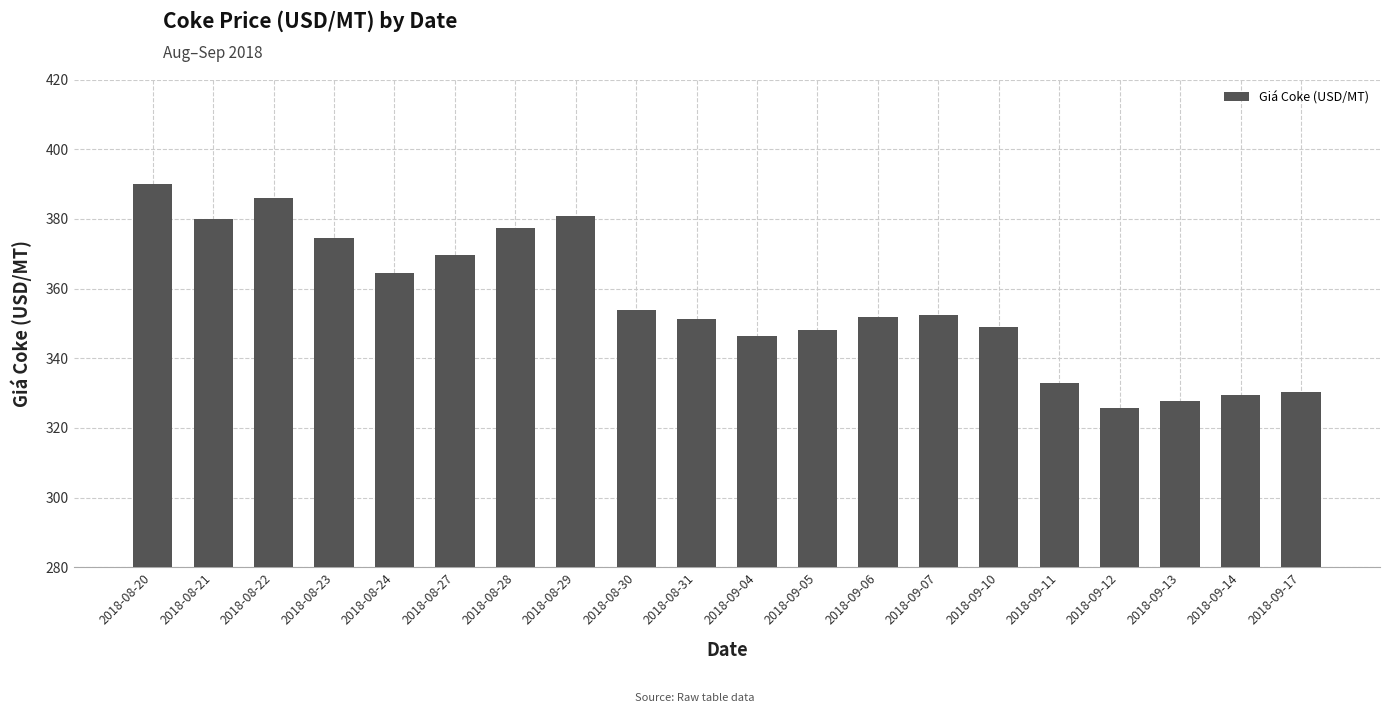

Is it true that the value at 2018-09-04 is 346.3?

True